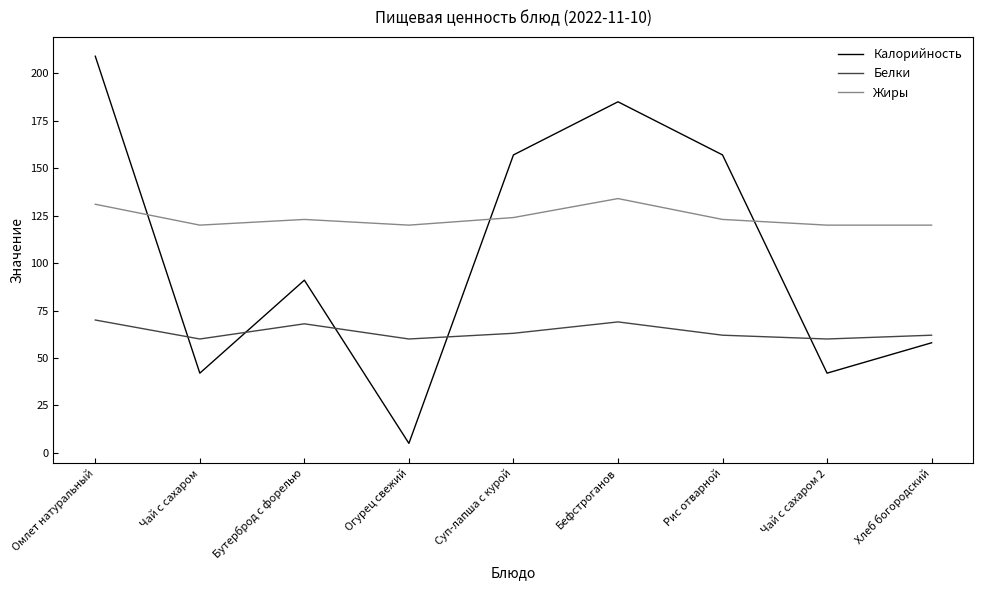

Does the chart display data point markers on the line(s)?

No